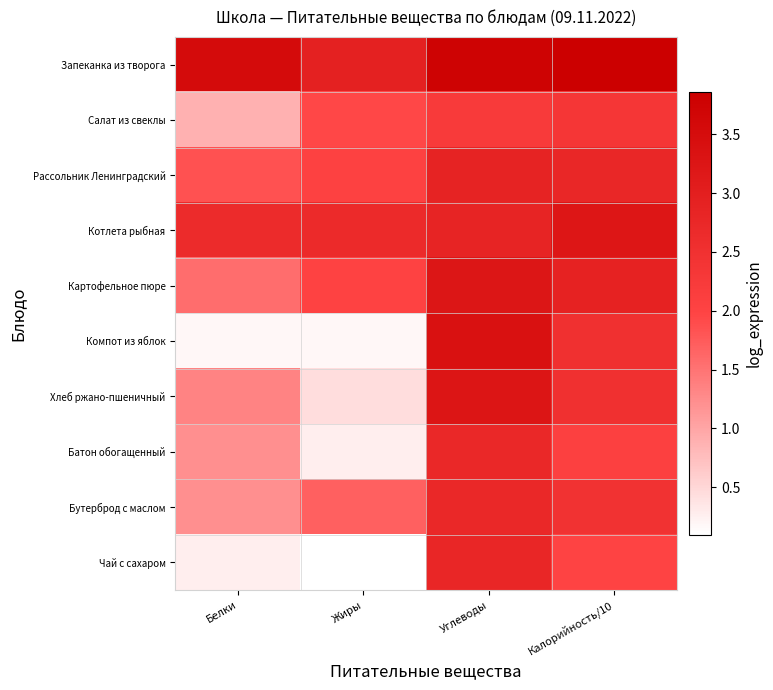

How many data points does each series have?

4